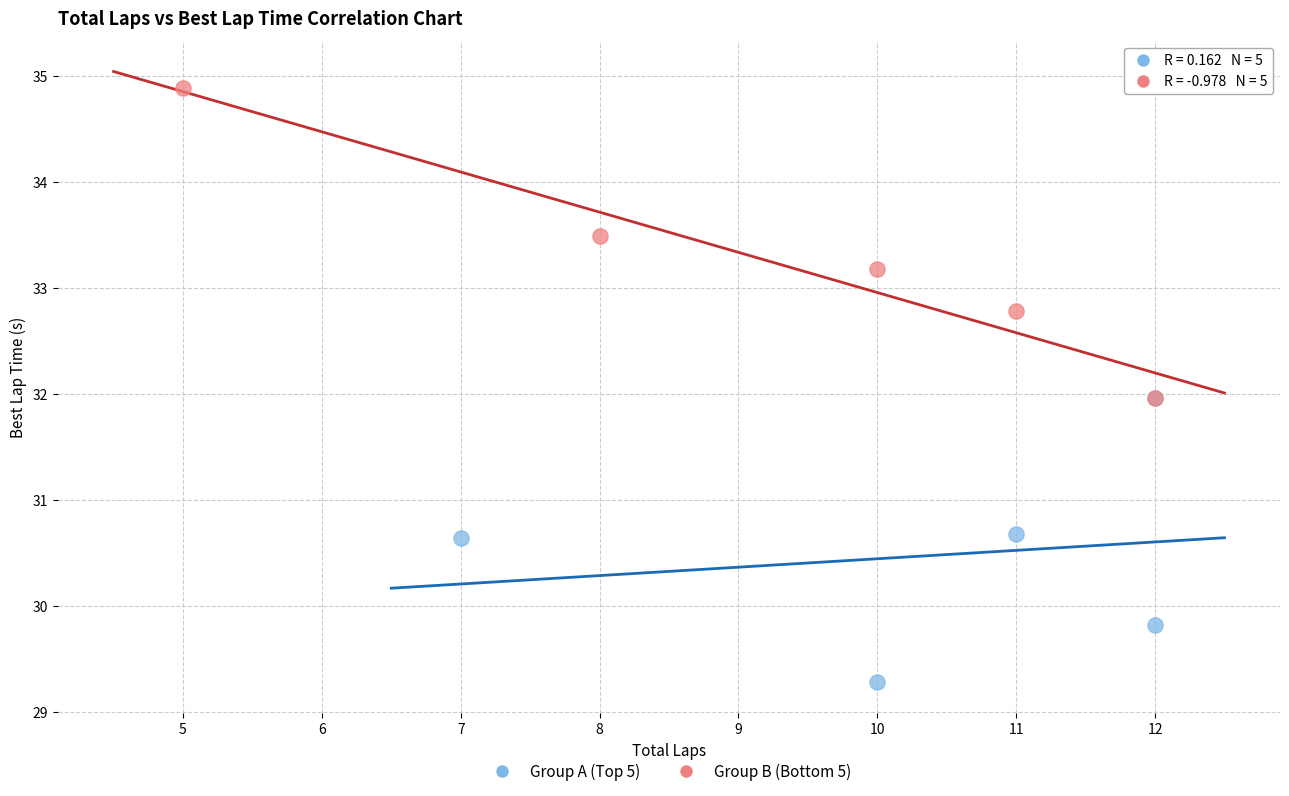

Which series contains the lowest Y value?

Group A (Top 5)